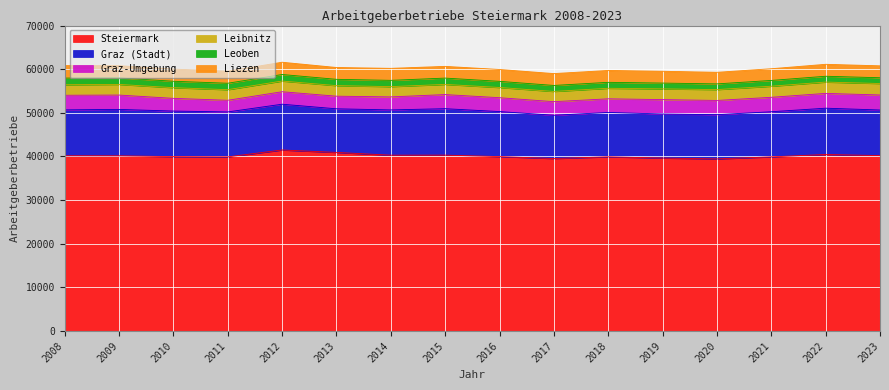

What is the average value of the Leibnitz series?

2441